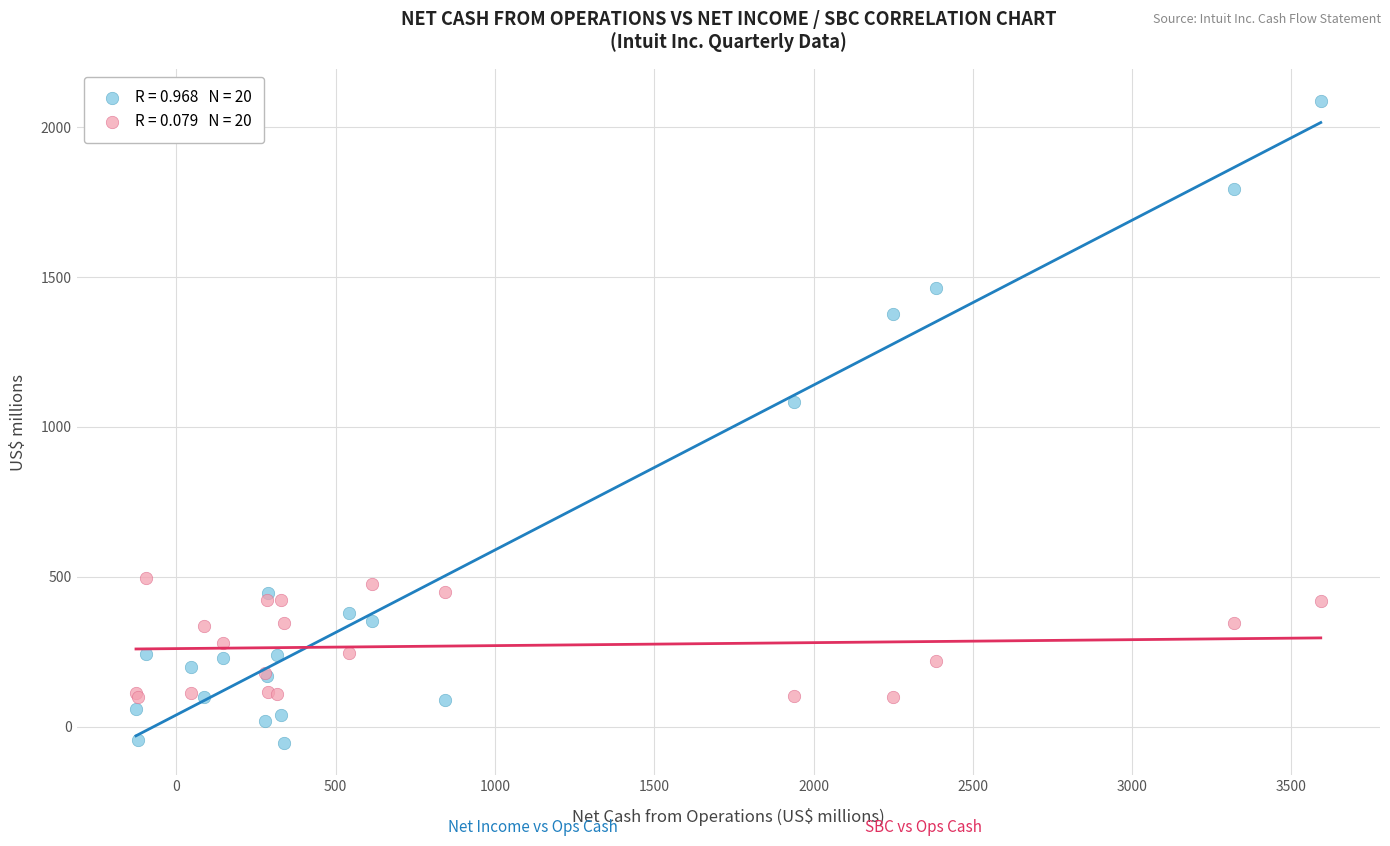

Across all series, what Y value is closest to 1015?

1084